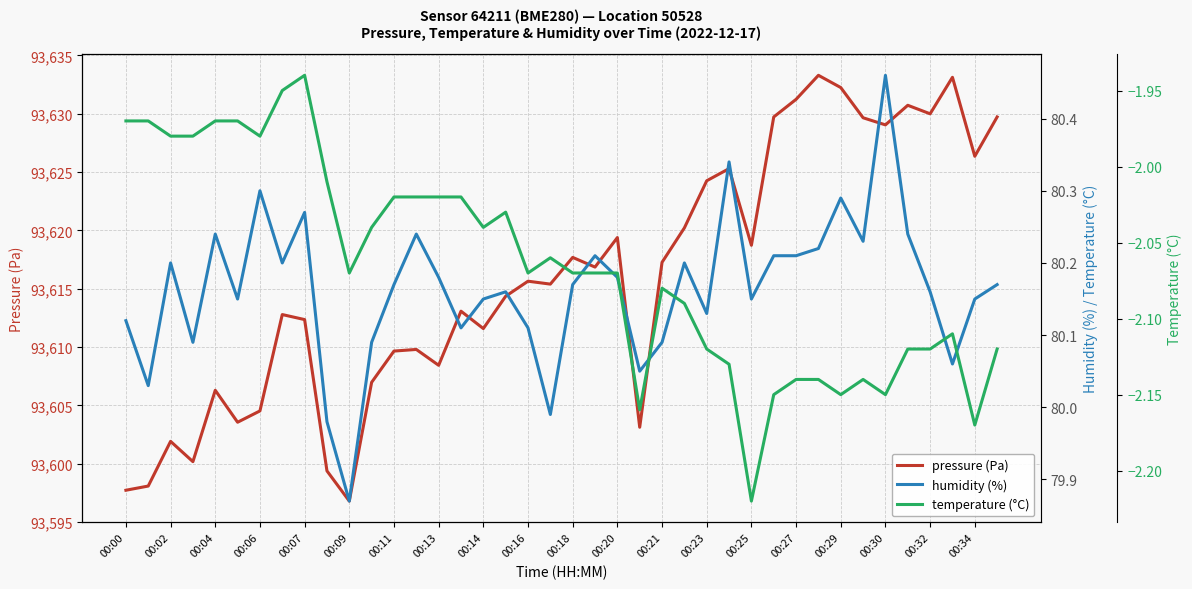

How many interior local peaks does the pressure (Pa) series have?

12